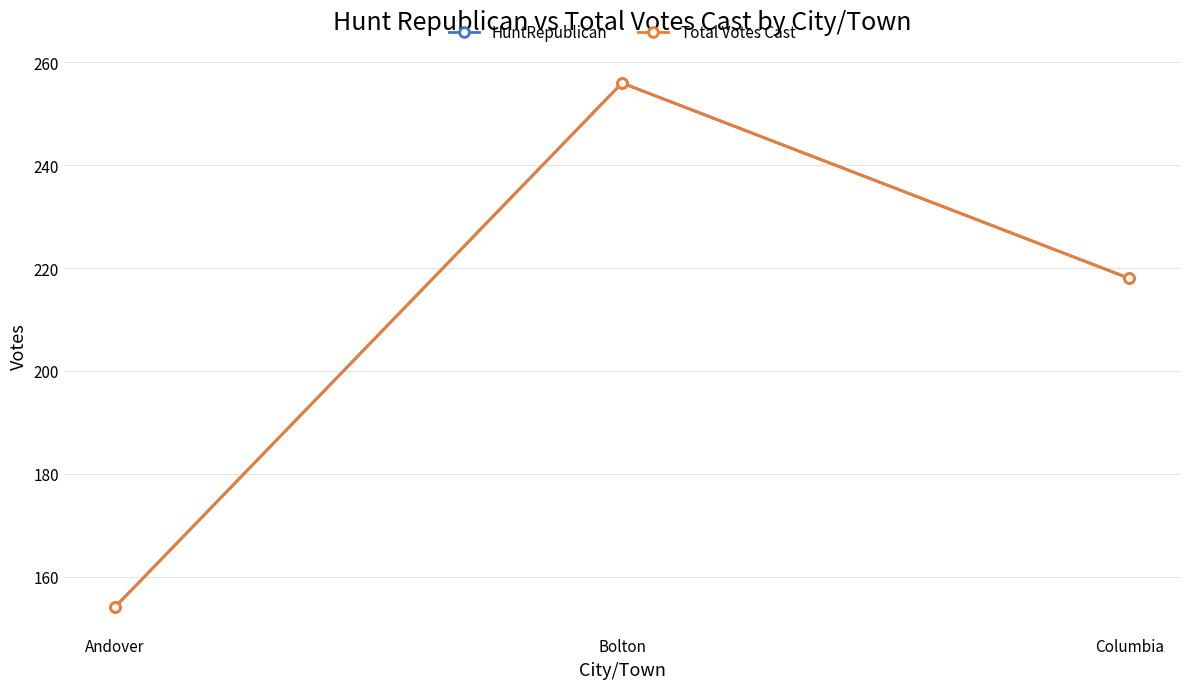

Is the value of HuntRepublican at Bolton greater than the value of Total Votes Cast at Columbia?

Yes